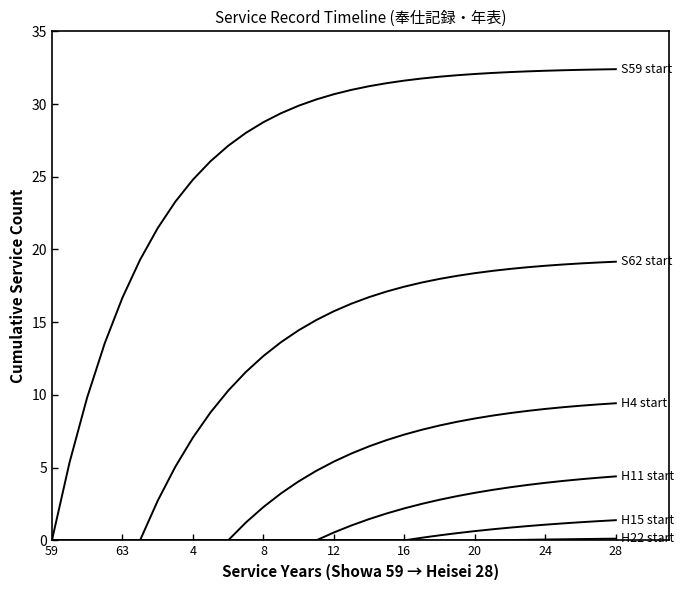

Does the chart have visible grid lines?

No